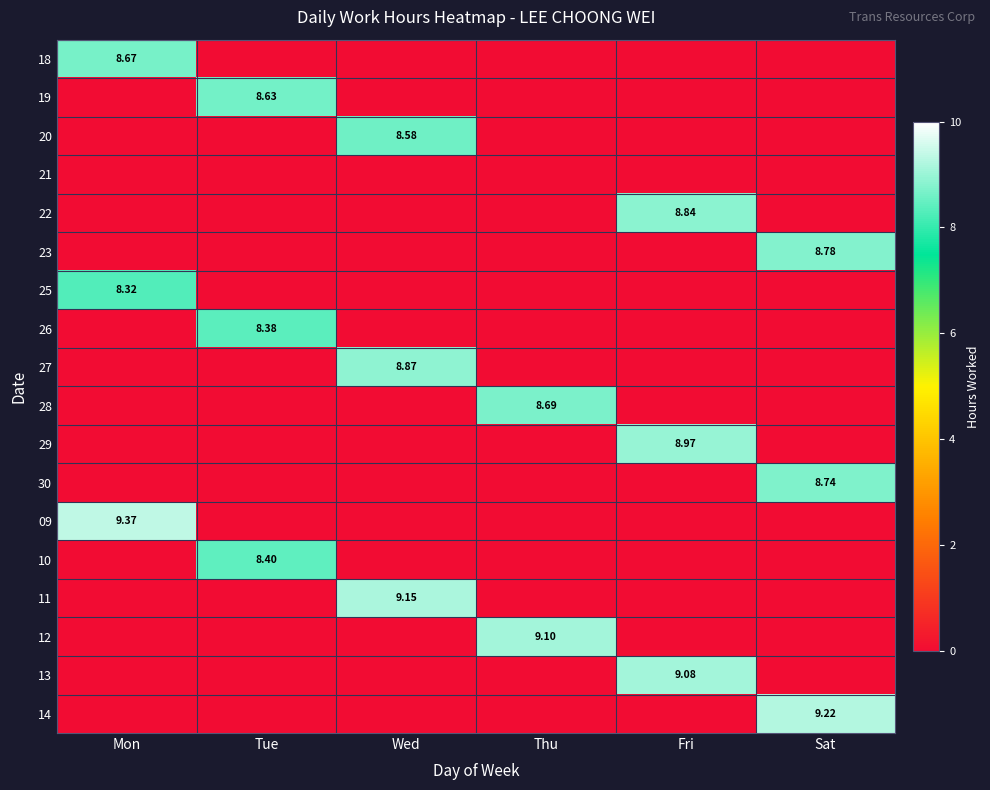

The 18 series shows 0.0 at Tue. True or false?

True